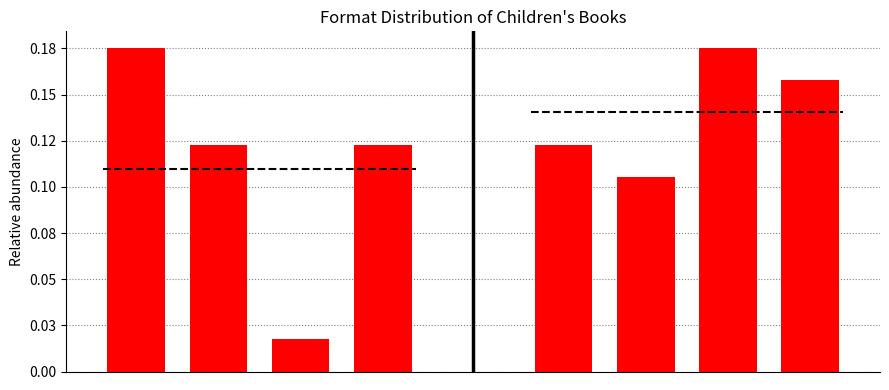

How many Board Book group values are between 0 and 1?

4